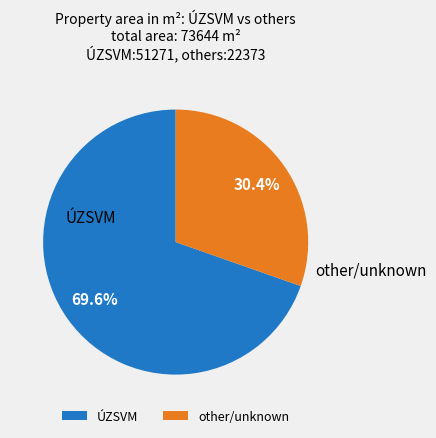

To the nearest percent, what is the average slice percentage?

50%